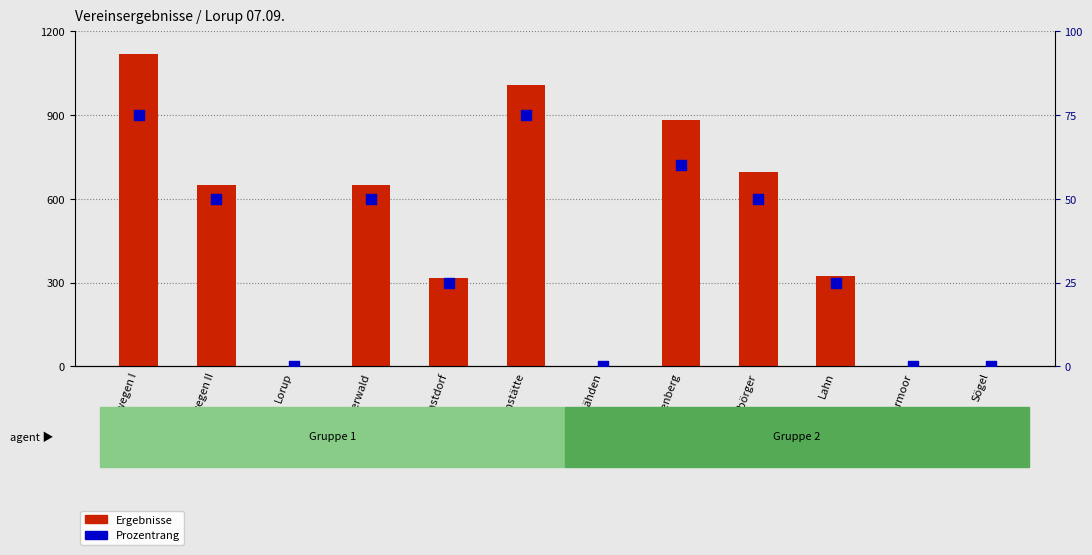

Which series has the largest Y range (max minus min)?

Ergebnisse